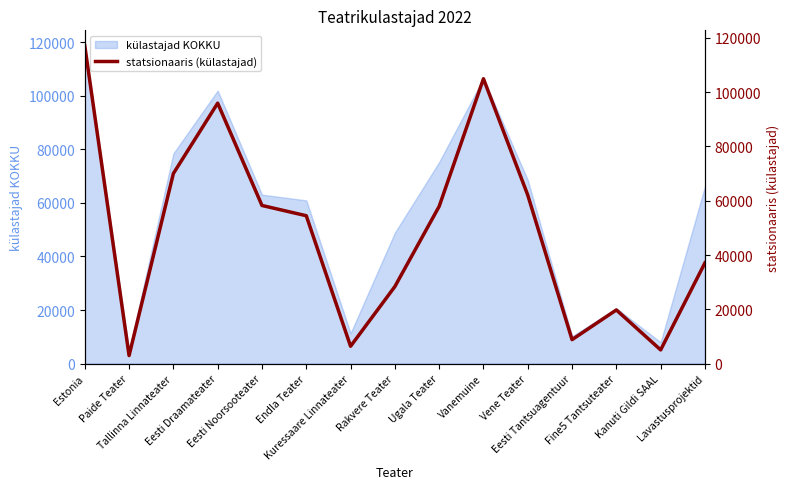

List the labels in order of value, smallest first.

Paide Teater, Kanuti Gildi SAAL, Kuressaare Linnateater, Eesti Tantsuagentuur, Fine5 Tantsuteater, Rakvere Teater, Lavastusprojektid, Endla Teater, Ugala Teater, Eesti Noorsooteater, Vene Teater, Tallinna Linnateater, Eesti Draamateater, Vanemuine, Estonia